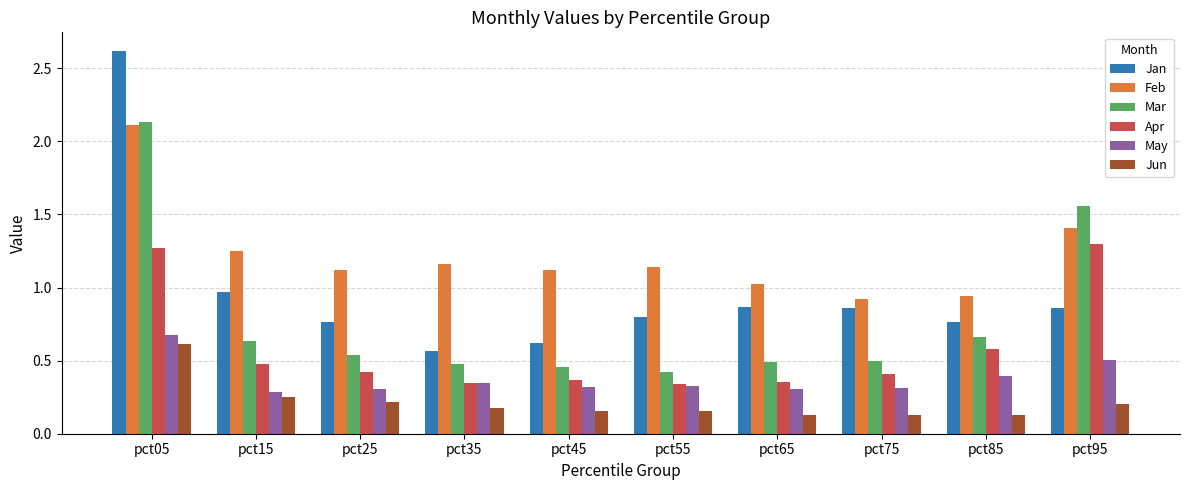

What is the spread (max minus min) of values at pct95?

1.4